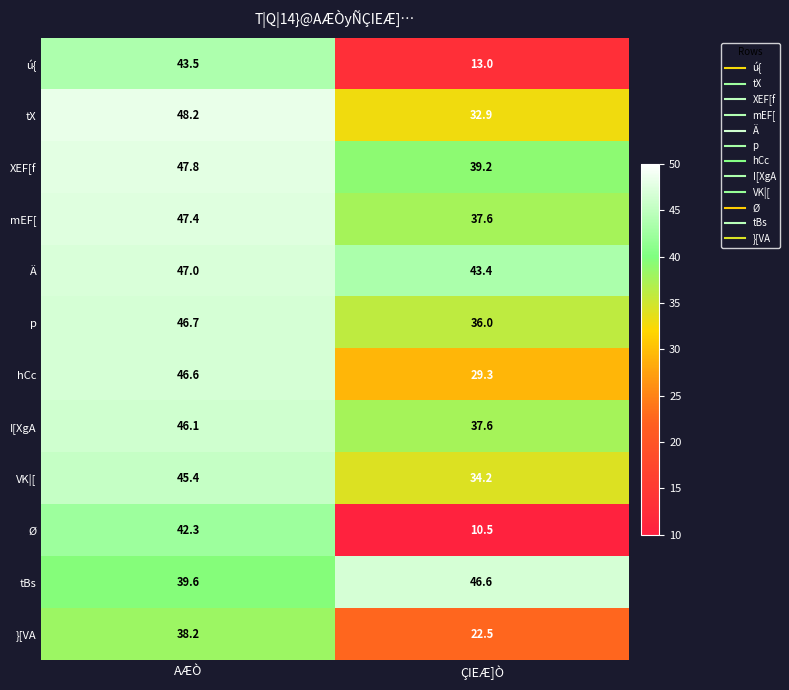

How many data points in I[XgA are above 46?

1